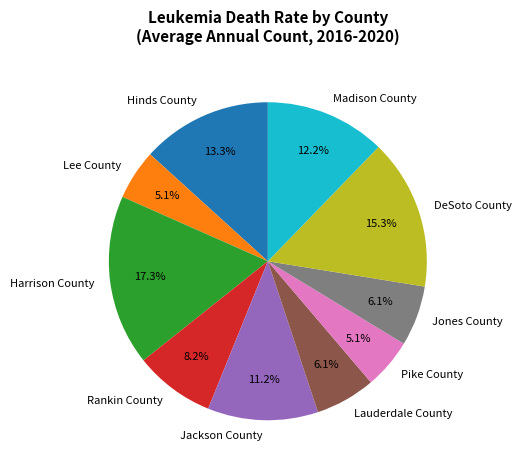

What is the largest slice in the pie chart?

Harrison County